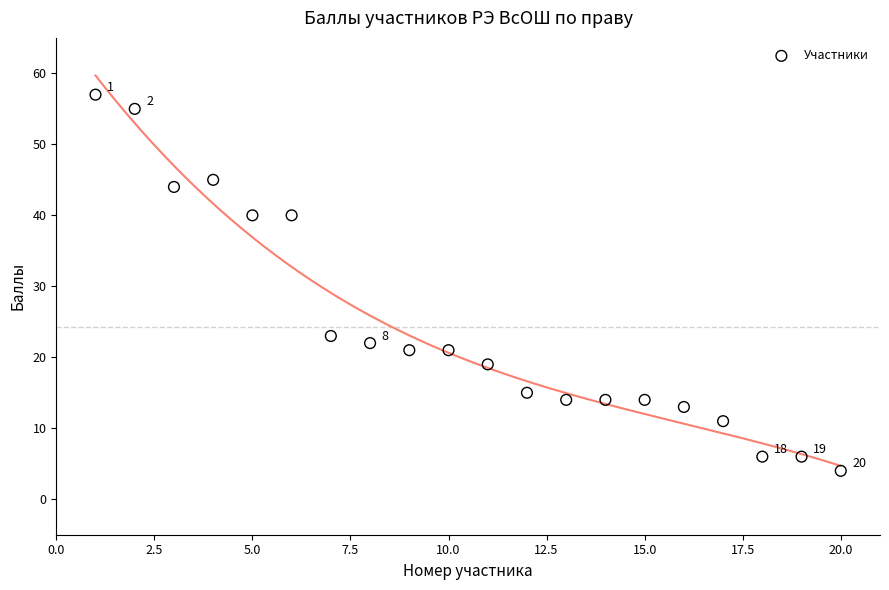

What Y value in the scatter plot is closest to 30?

23